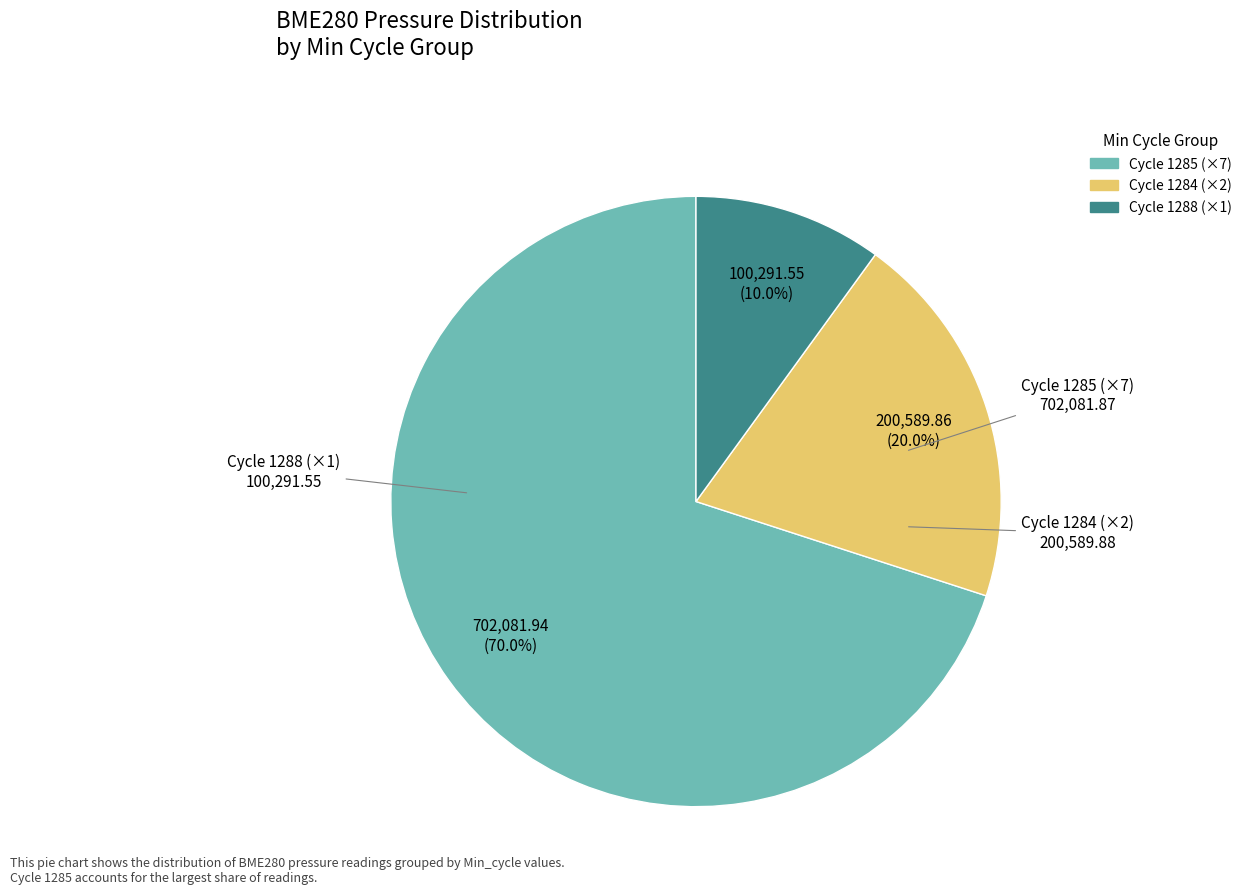

To the nearest percent, what is the average slice percentage?

33%